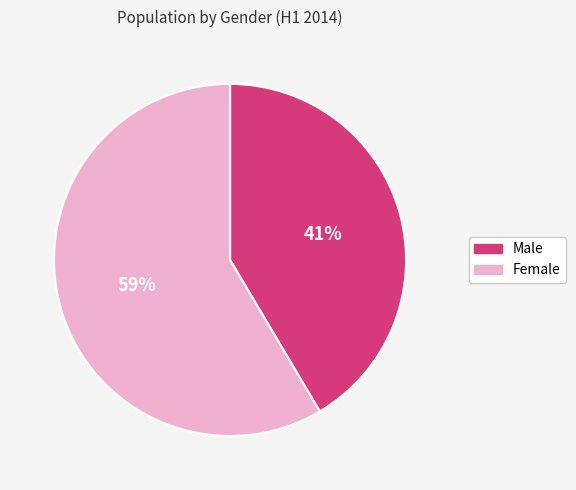

To the nearest percent, what is the combined percentage of Female and Male?

100%